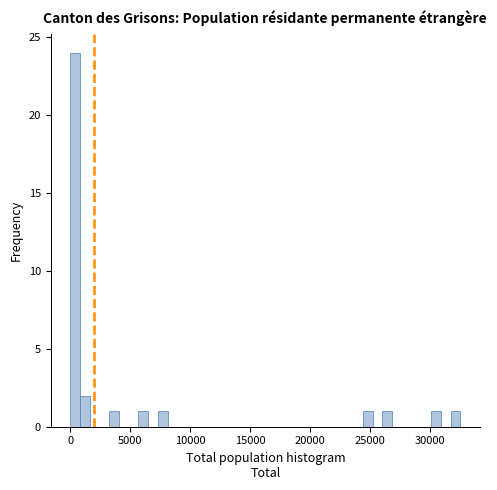

Around what value on the x-axis is the tallest bar? Give the approximate position of its centre, as read against the axis.

500